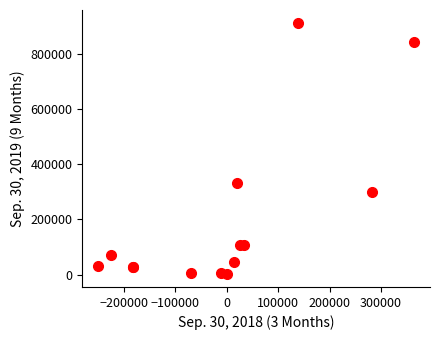

What Y value in the scatter plot is closest to 457551?

331285